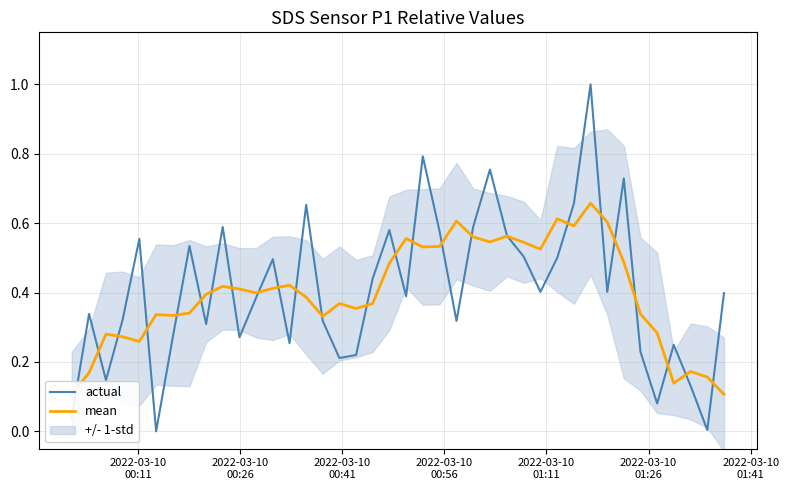

Rank the series by their maximum value, from lowest to highest.

mean, actual